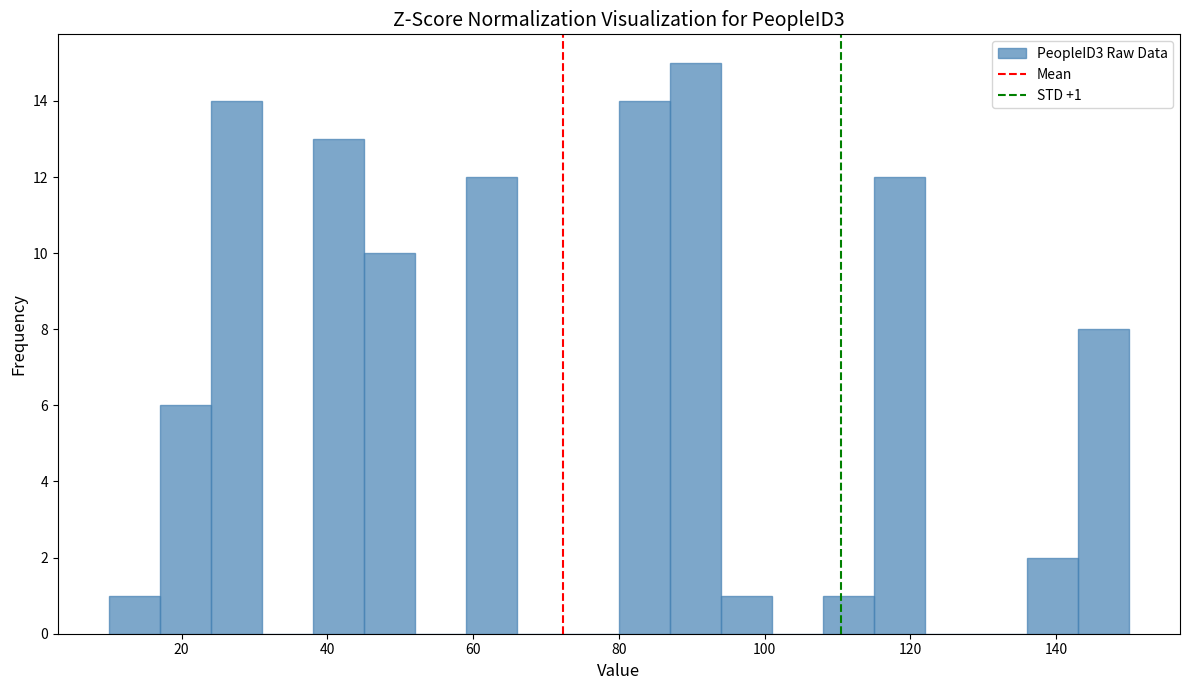

Read against the x-axis, roughly where is the centre of the tallest bar?

90